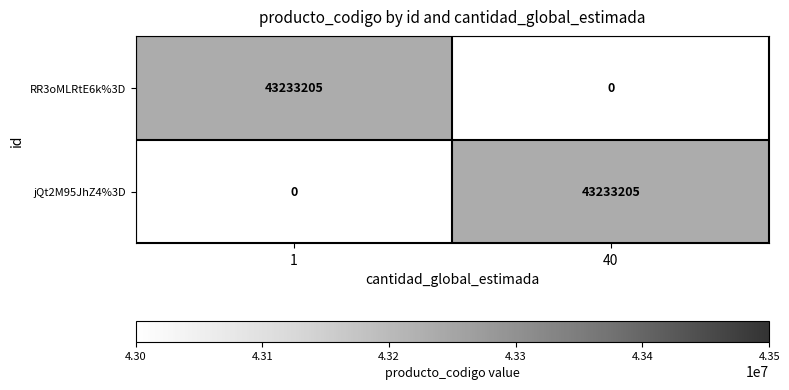

Reading left to right, extract all data points from this chart.

RR3oMLRtE6k%3D: 1=43233205	40=0
jQt2M95JhZ4%3D: 1=0	40=43233205